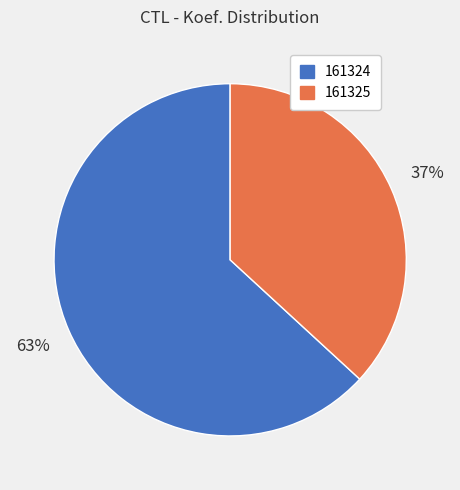

What percentage is the 161325 slice, to the nearest percent?

37%